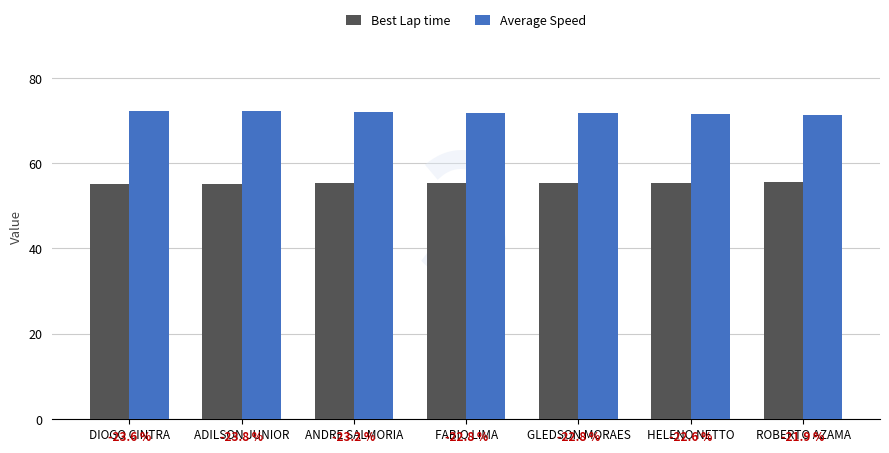

What are all the series names shown in the legend?

Best Lap time, Average Speed